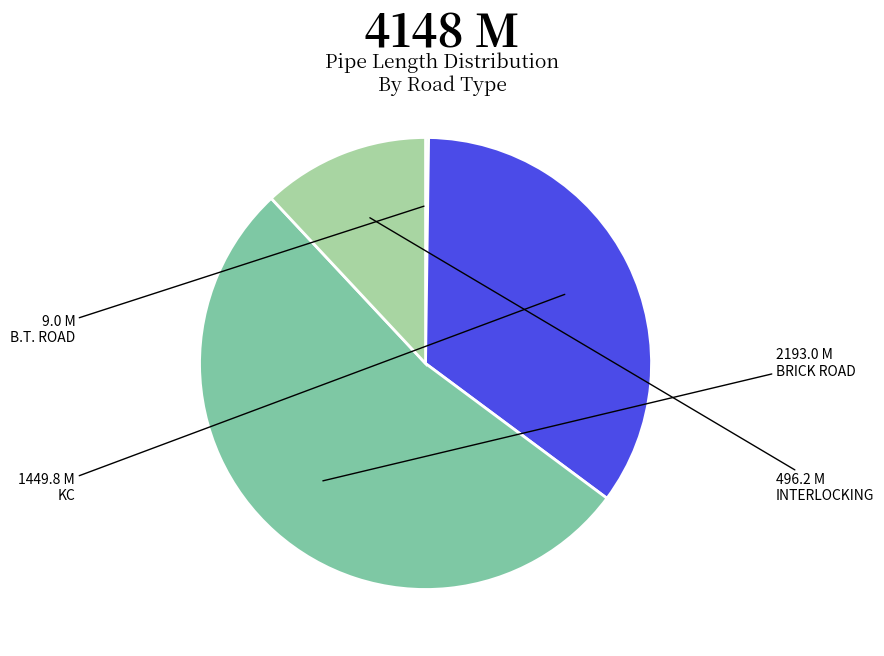

Between BRICK ROAD and KC, which is larger?

BRICK ROAD